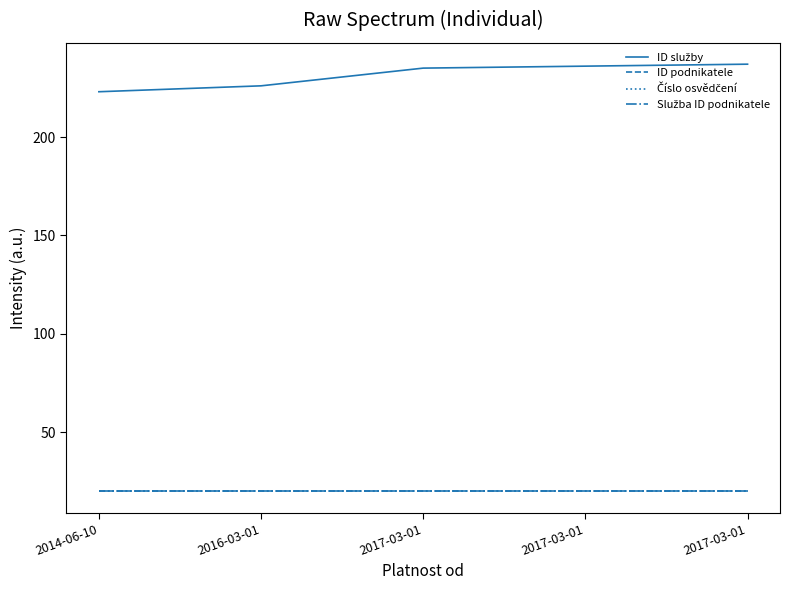

True or false: Služba ID podnikatele has a value of 20 at 2016-03-01.

True